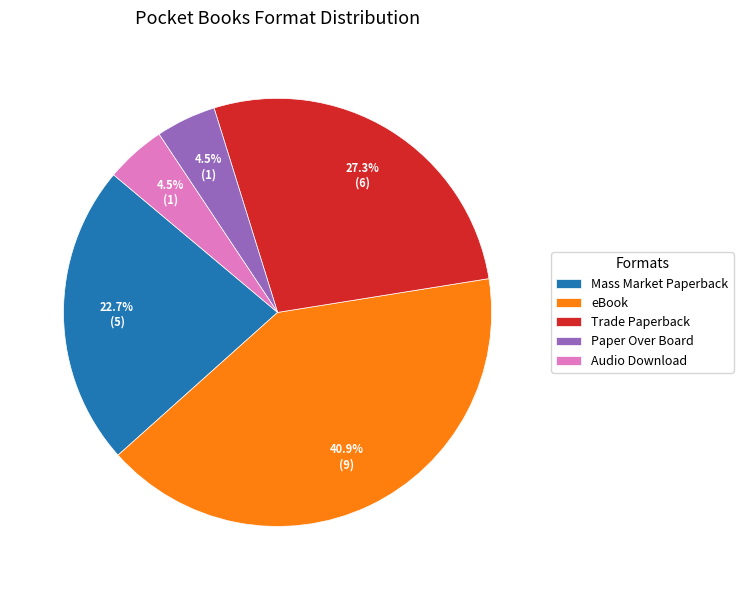

What is the largest slice in the pie chart?

eBook